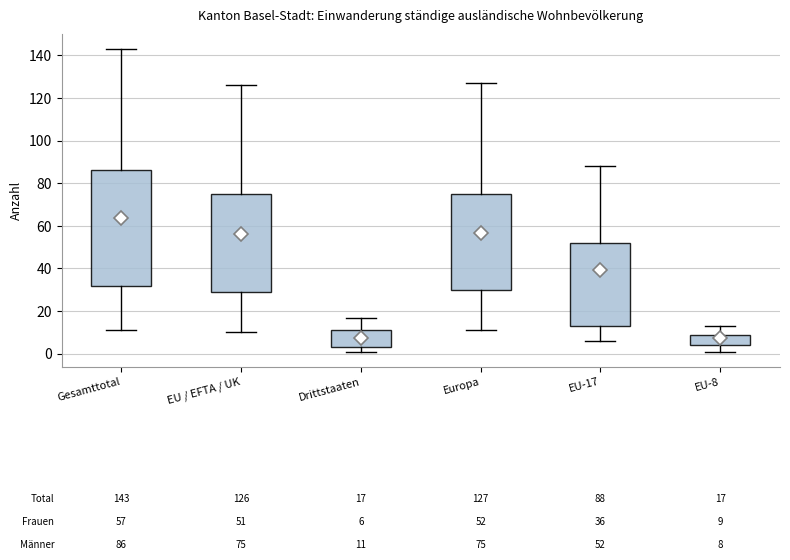

Which box's median line is the highest?

Gesamttotal